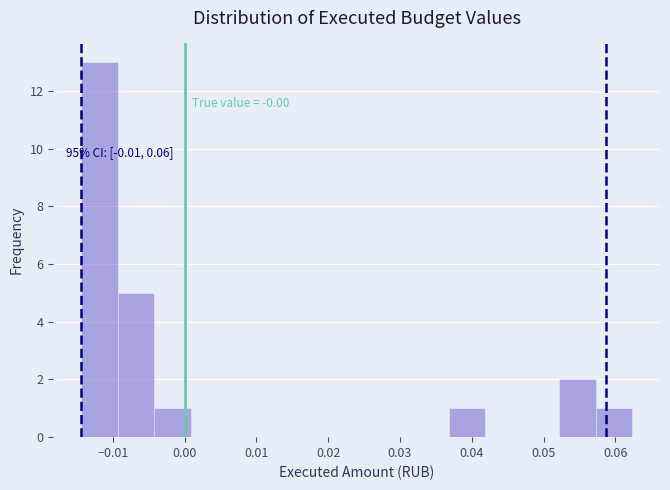

Over which range of the x-axis is the bar tallest?

-0.014 to -0.009